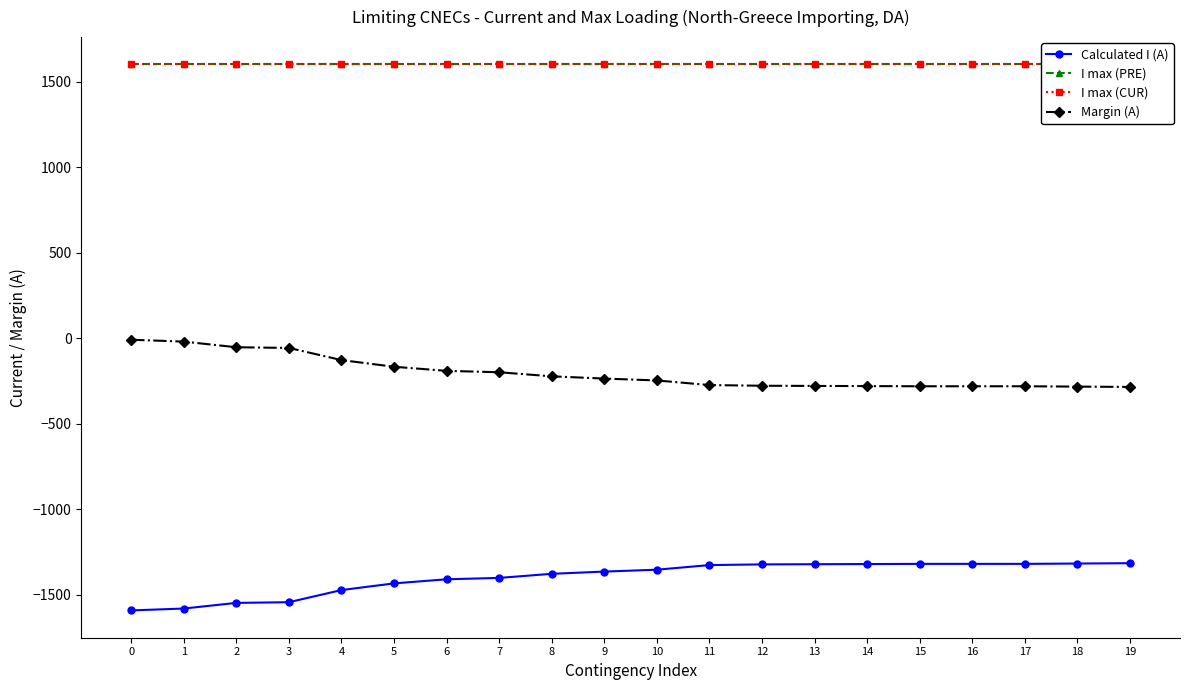

Count the number of categories in the chart.

20